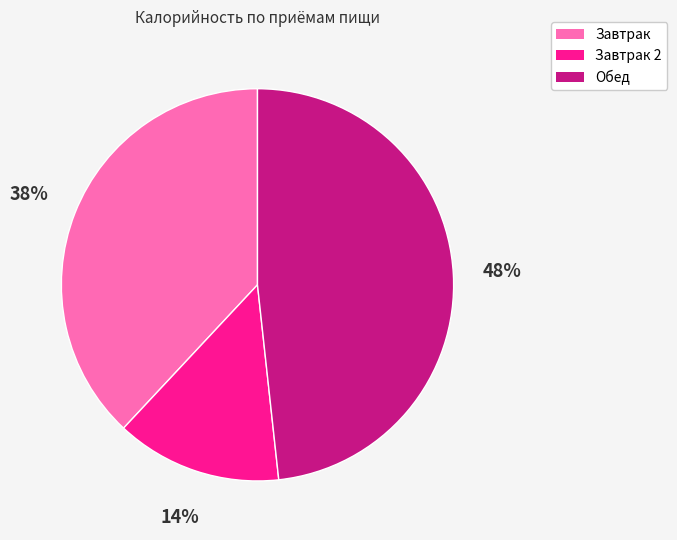

True or false: Обед accounts for 60% of the total.

False